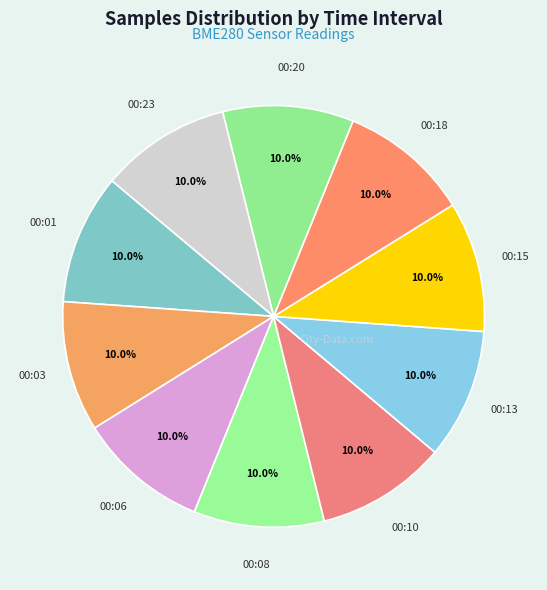

How many segments does this pie chart have?

10